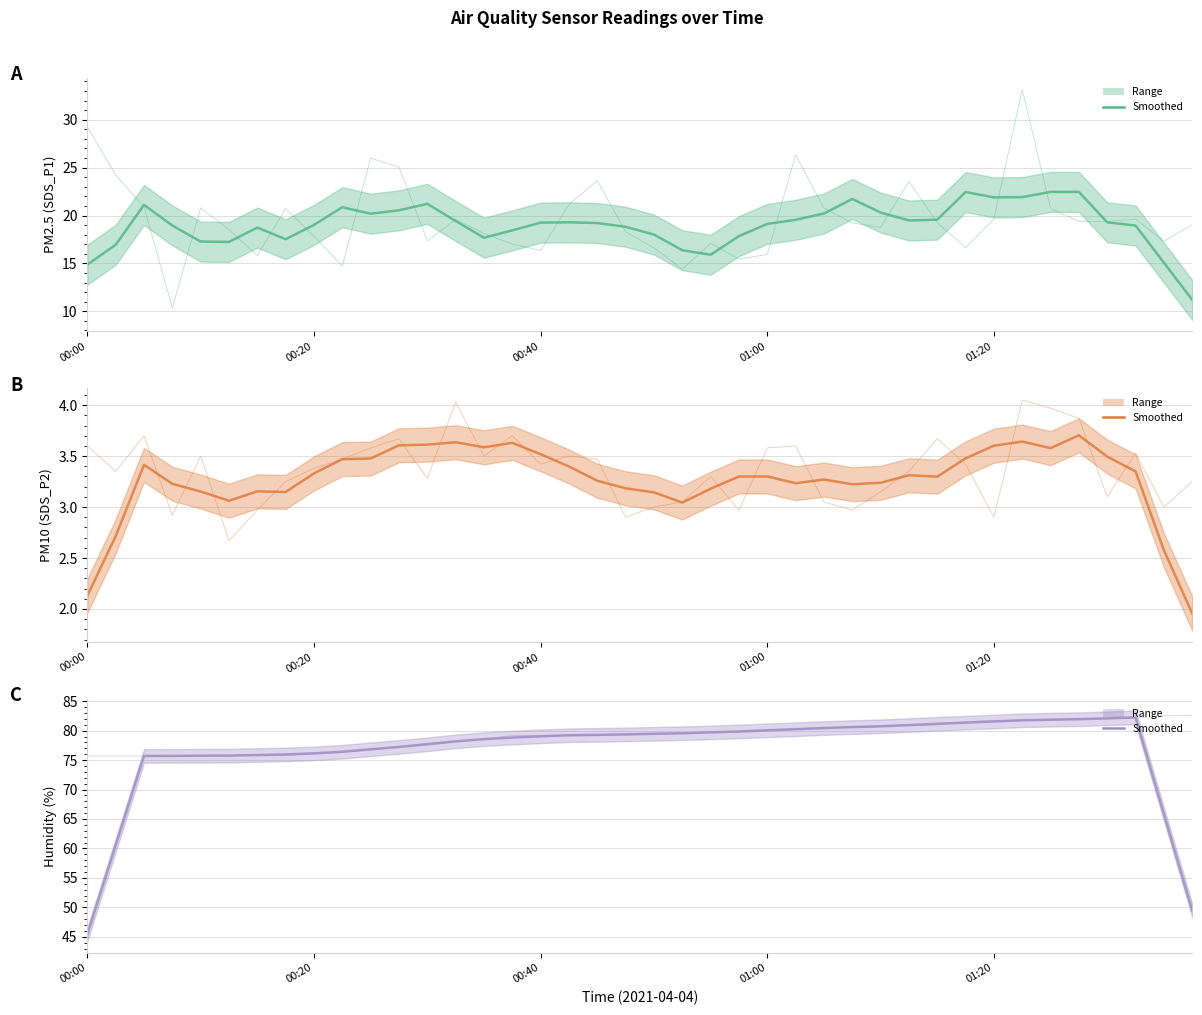

What is the label of the 18th point from the right?

22